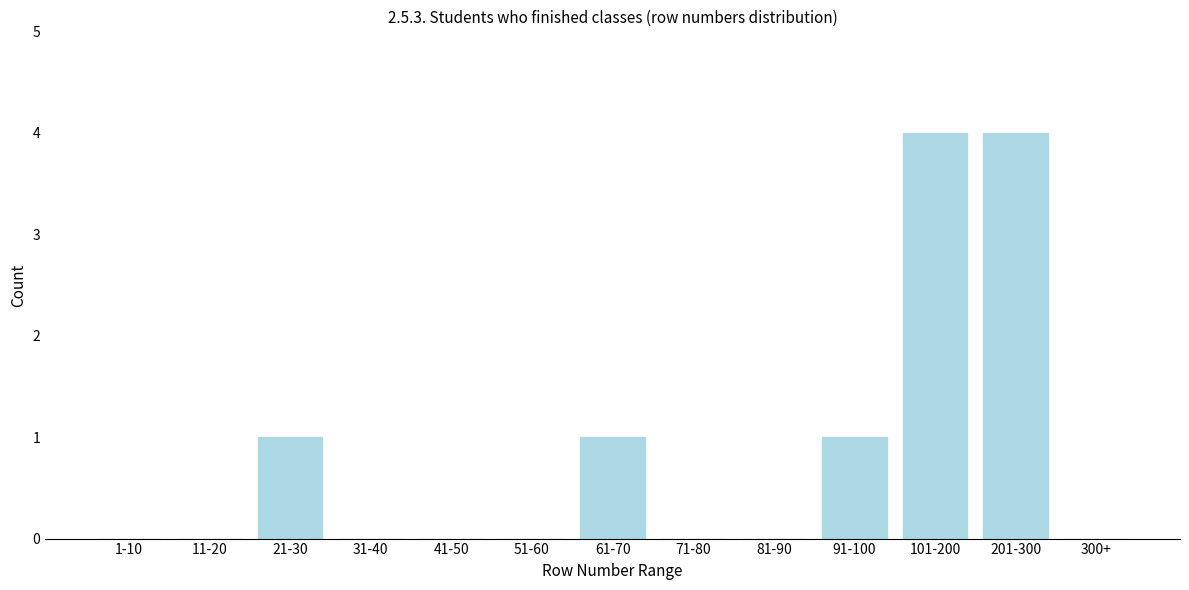

Reading right to left, what are all the values shown in this chart?

300+=0	201-300=4	101-200=4	91-100=1	81-90=0	71-80=0	61-70=1	51-60=0	41-50=0	31-40=0	21-30=1	11-20=0	1-10=0